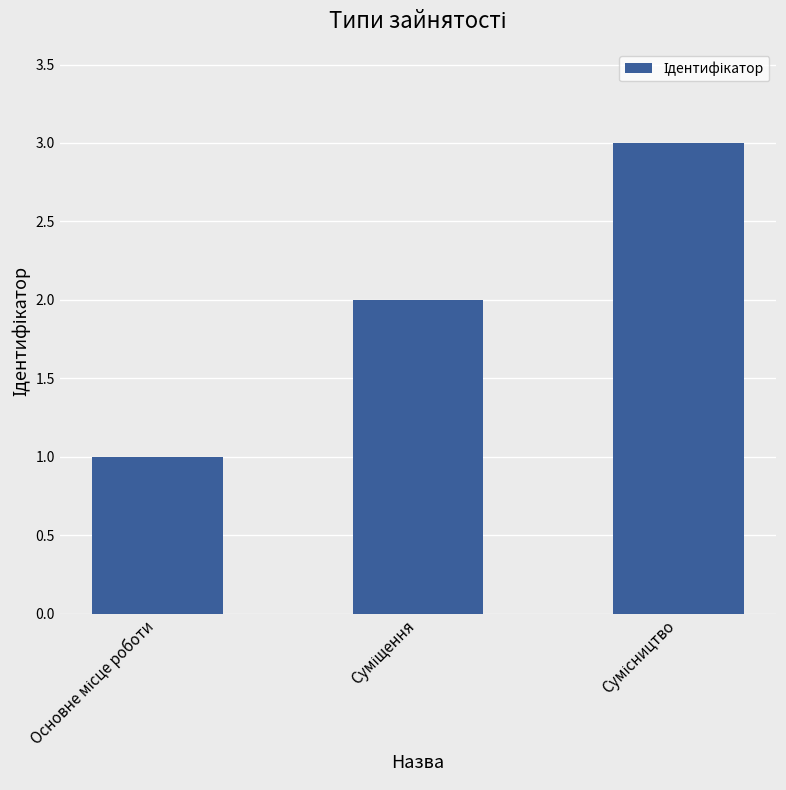

What is the maximum value shown in the chart?

3